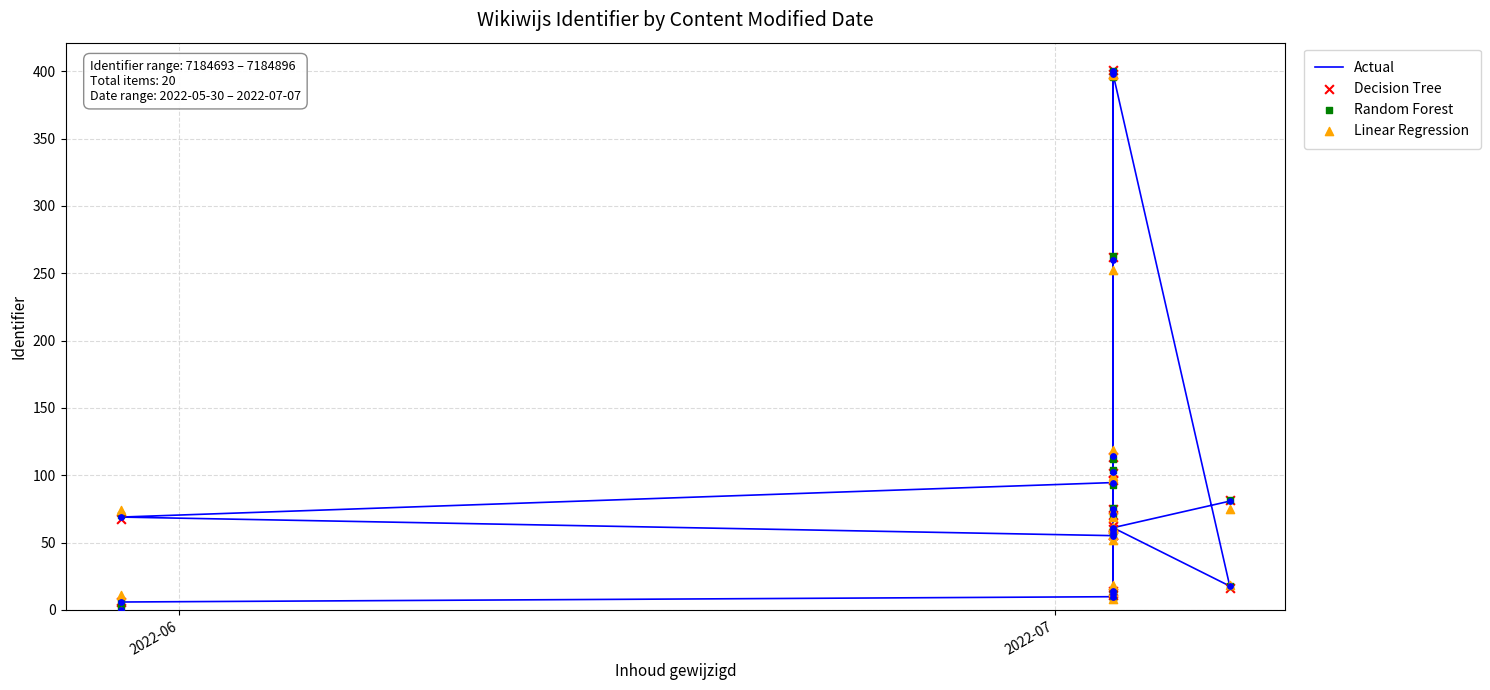

At how many categories does at least one series exceed 85?

6